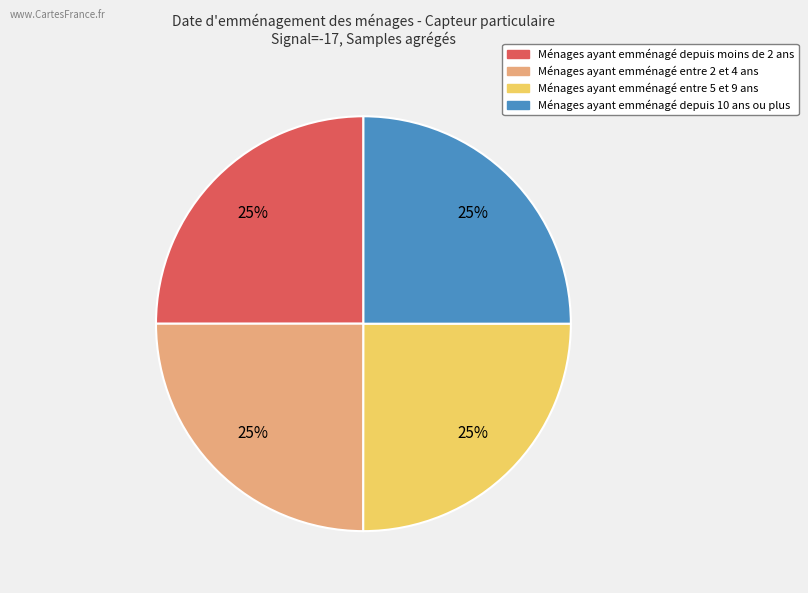

To the nearest percent, what is the average slice percentage?

25%